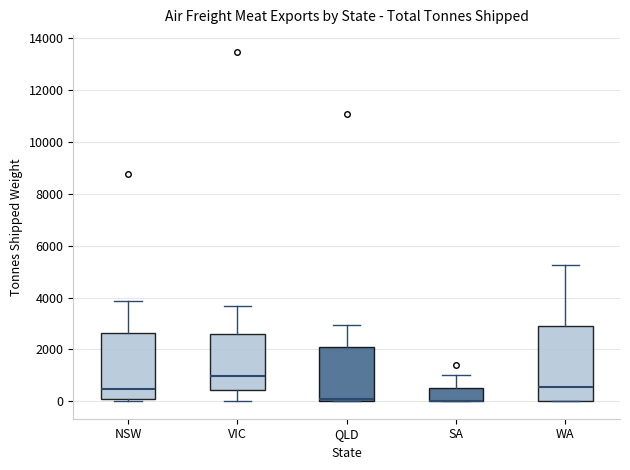

Reading left to right, read every box against the y-axis: the position of its median line, the range the box covers, and the ends of its whiskers. The values are not printed on the chart, so give them approximately, as read against the axis.

NSW: median 400, box 0 to 2600, whiskers 0 (just below the box's lower edge) to 3800
VIC: median 1000, box 400 to 2600, whiskers 0 to 3600
QLD: median 0 (just above the box's lower edge), box 0 to 2000, whiskers 0 to 3000
SA: median 0 (drawn on the box's lower edge), box 0 to 600, whiskers 0 to 1000
WA: median 600, box 0 to 2800, whiskers 0 to 5200